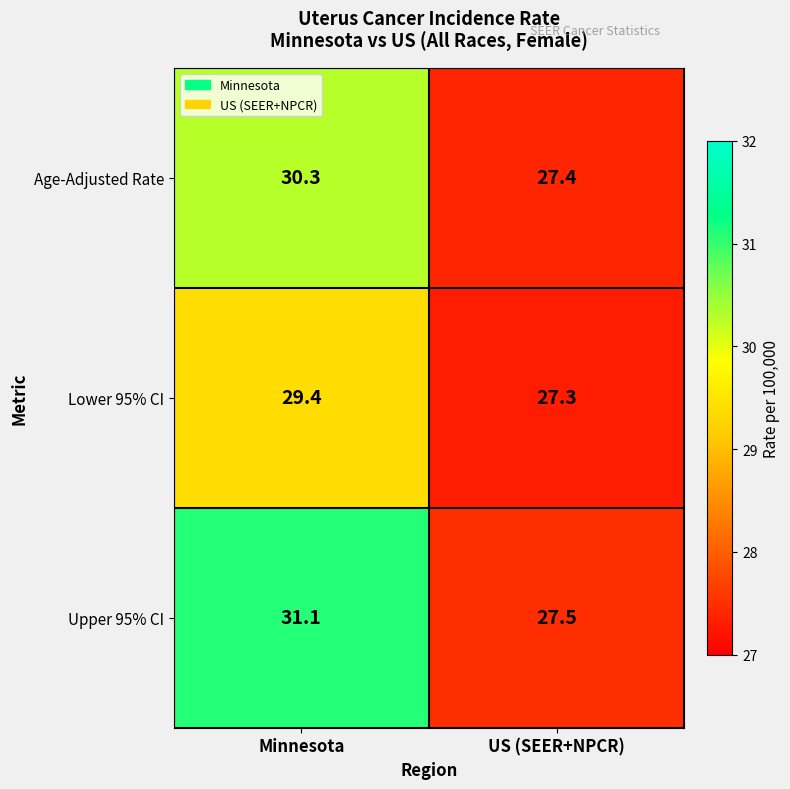

Reading right to left, extract all data points from this chart.

Age-Adjusted Rate: 27.4	30.3
Lower 95% CI: 27.3	29.4
Upper 95% CI: 27.5	31.1